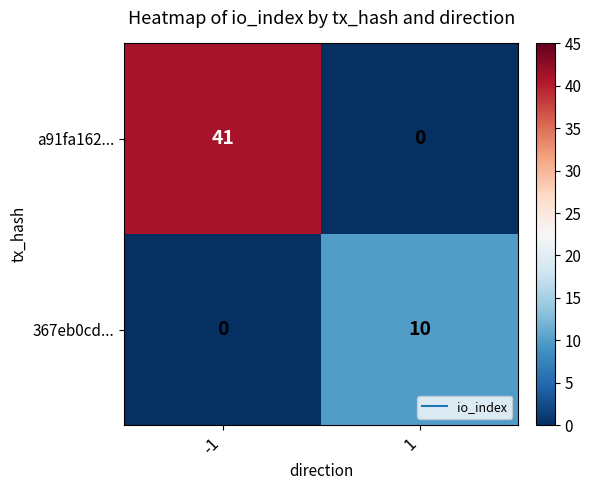

What is the difference between the 367eb0cd... values at -1 and 1?

10